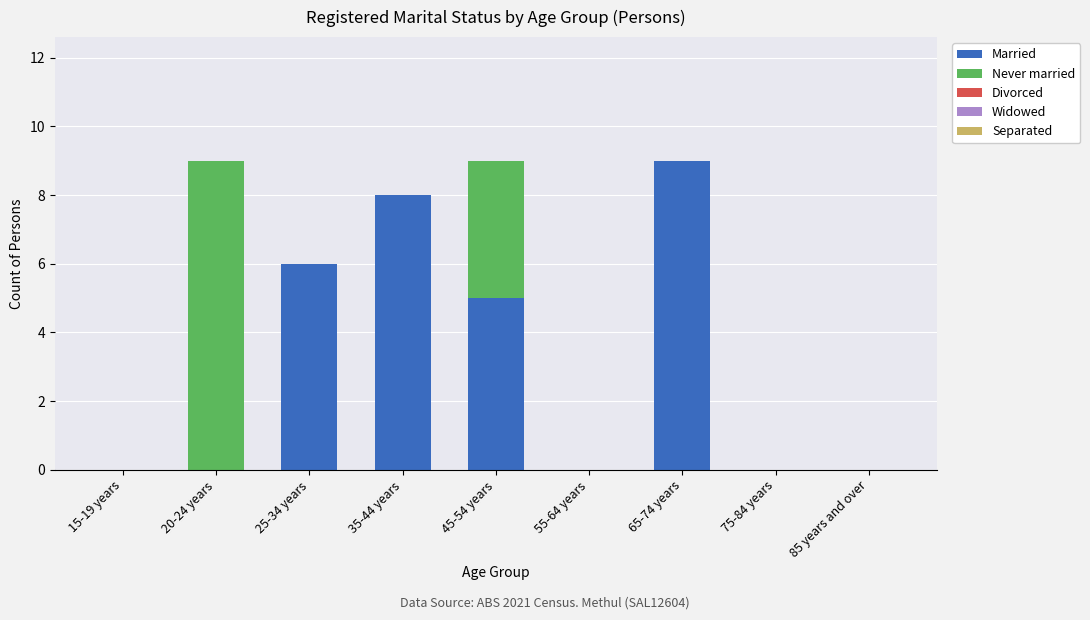

Reading right to left, what are the values for Married?

85 years and over=0	75-84 years=0	65-74 years=9	55-64 years=0	45-54 years=5	35-44 years=8	25-34 years=6	20-24 years=0	15-19 years=0